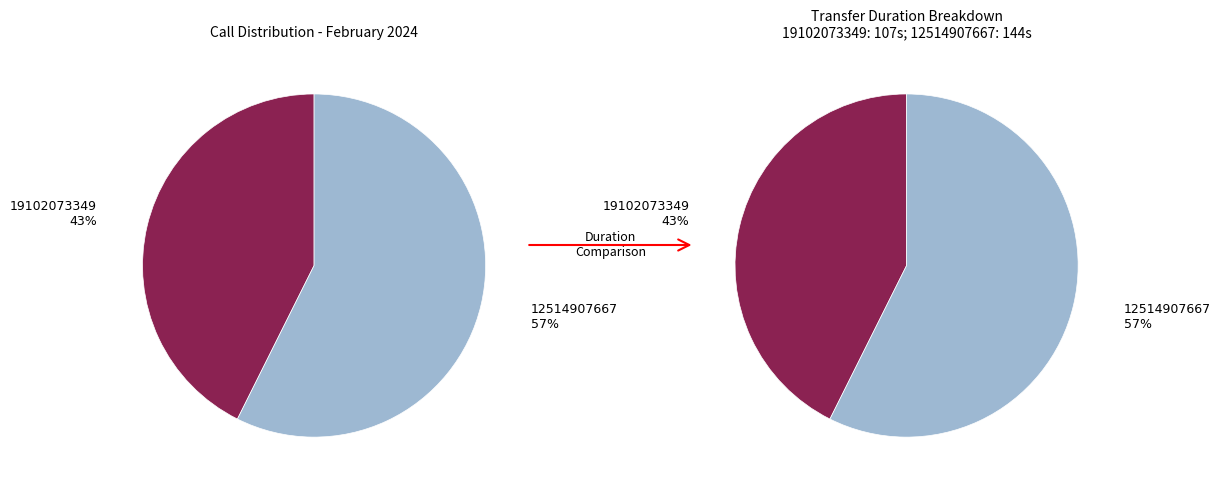

What is the total percentage of 12514907667 and 19102073349?

100.0%